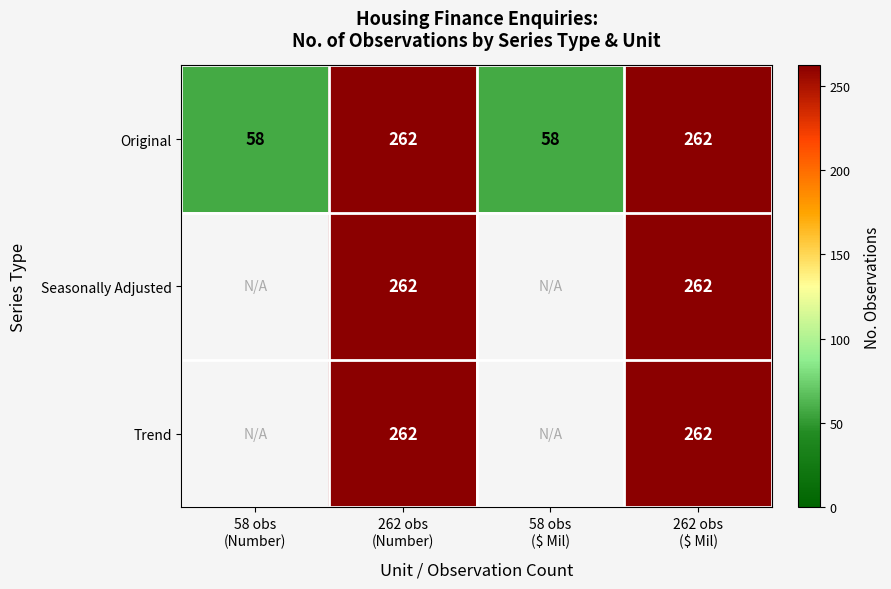

What is the difference between the maximum and second lowest values in the Original series?

204